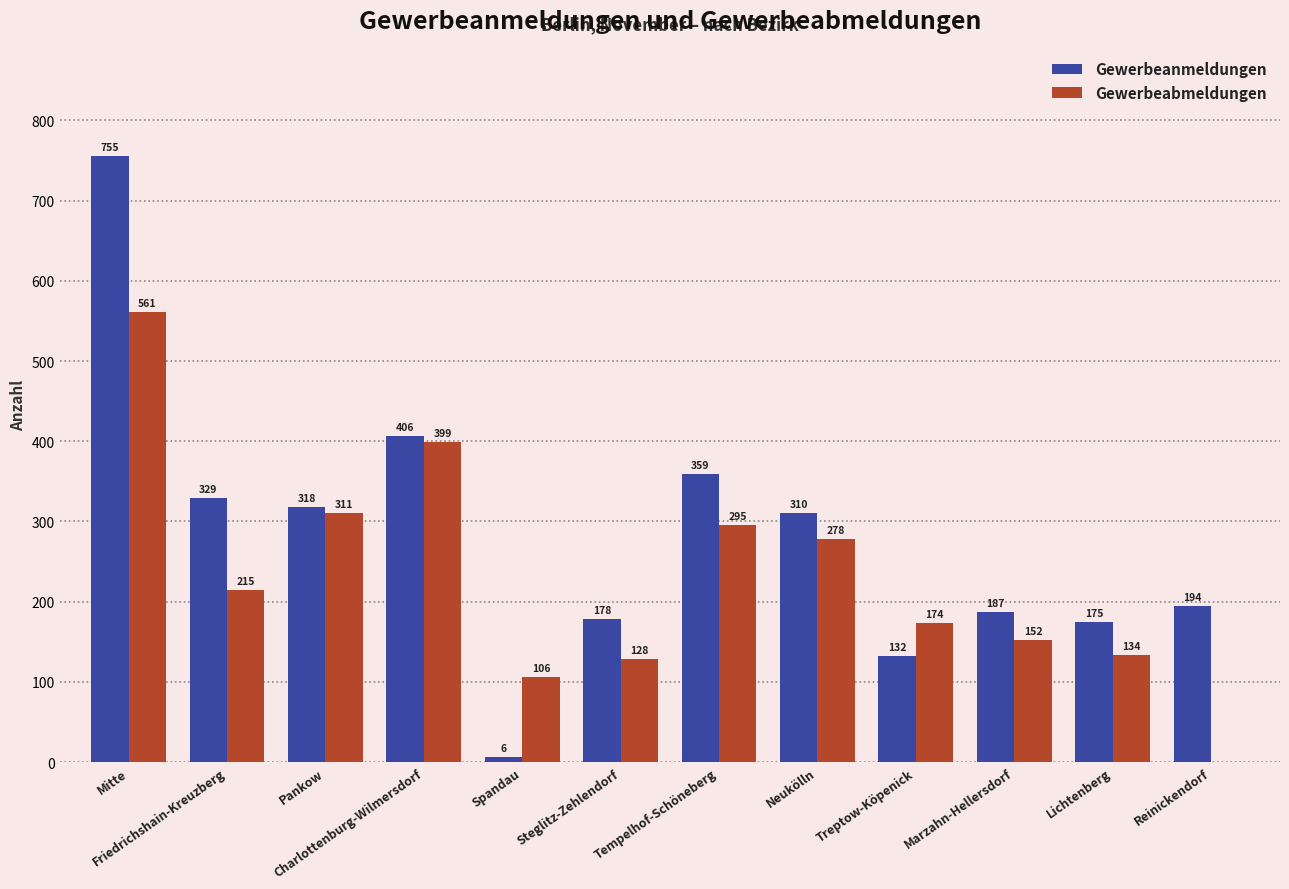

How many groups of bars are there?

12